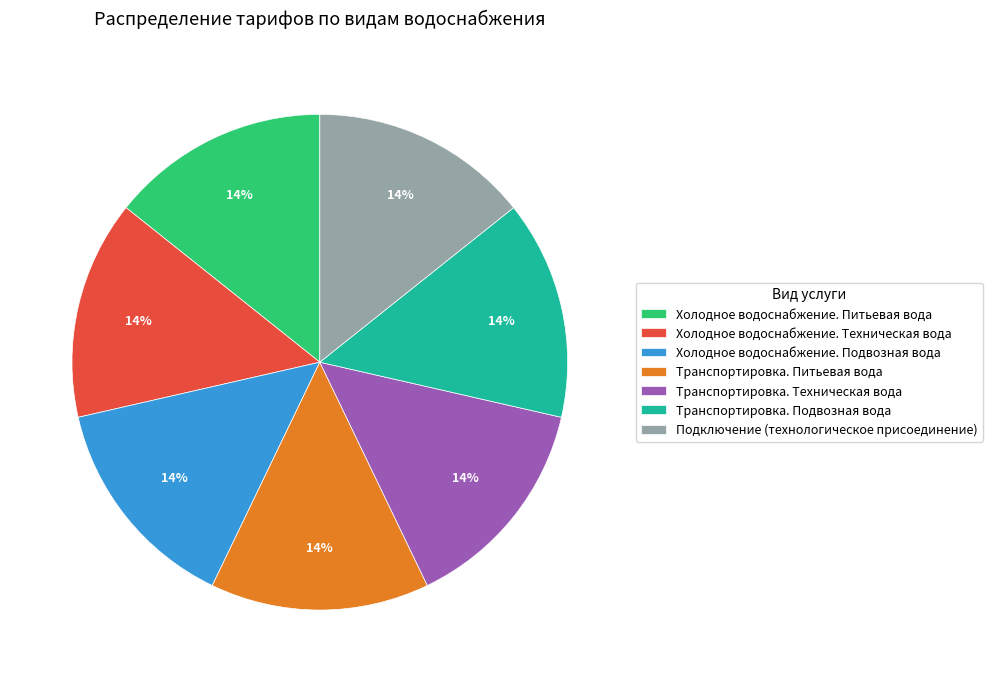

What percentage is the Подключение (технологическое присоединение) slice, to the nearest percent?

14%